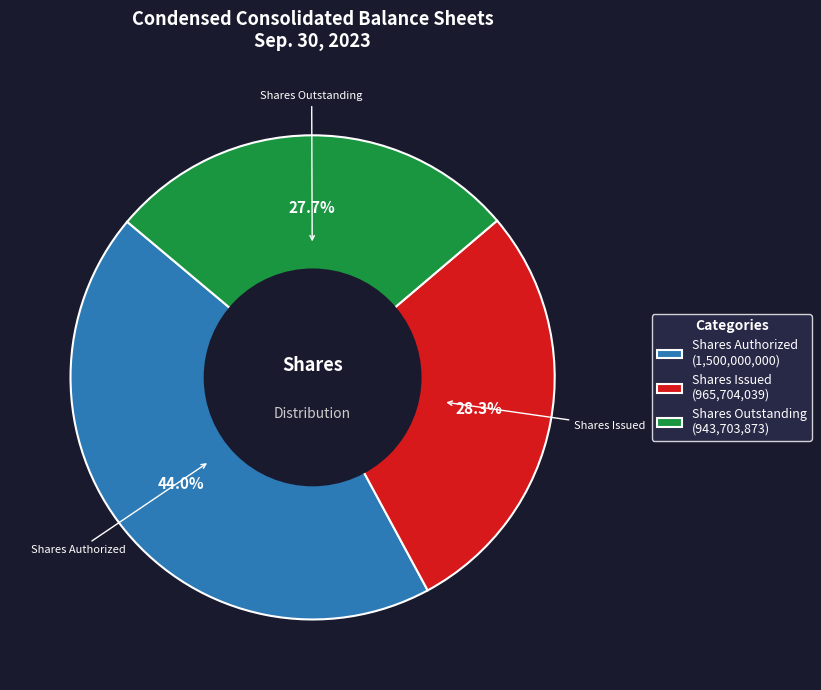

Is there any slice that represents more than half of the pie?

No